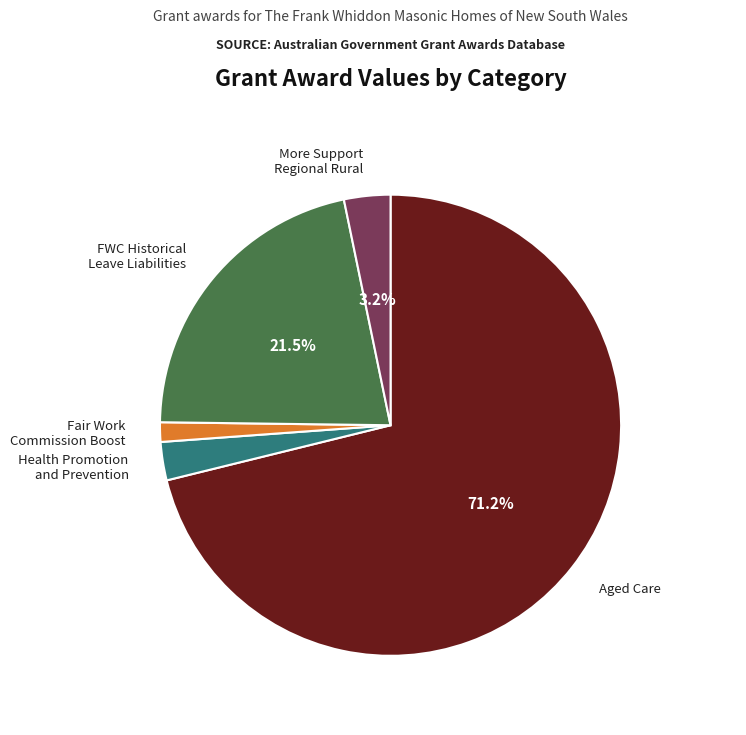

Does any single category account for the majority?

Yes